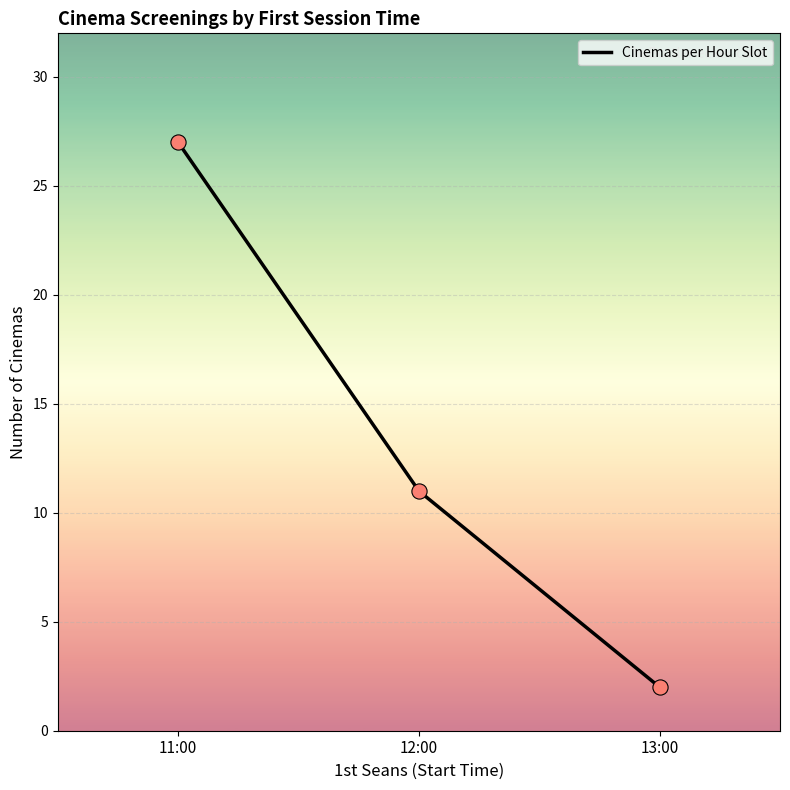

Approximately how many times larger is the value at 12:00 compared to 11:00?

0.4